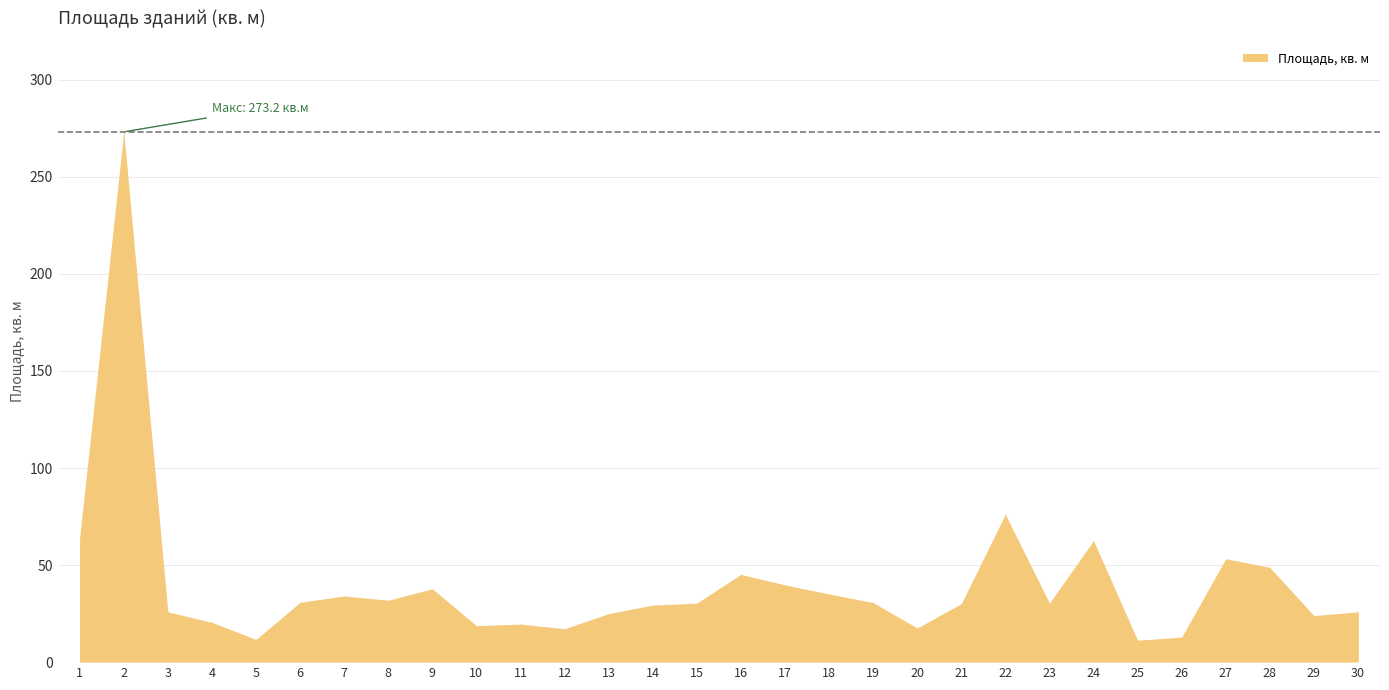

Rank the categories by value from lowest to highest.

25, 5, 26, 12, 20, 10, 11, 4, 29, 13, 3, 30, 14, 21, 15, 23, 19, 6, 8, 7, 18, 9, 17, 16, 28, 27, 24, 1, 22, 2